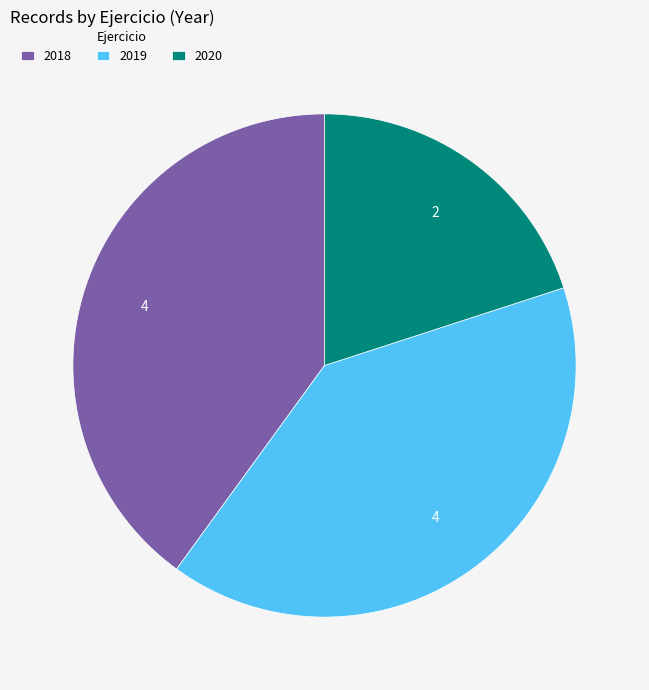

Between 2020 and 2019, which is larger?

2019